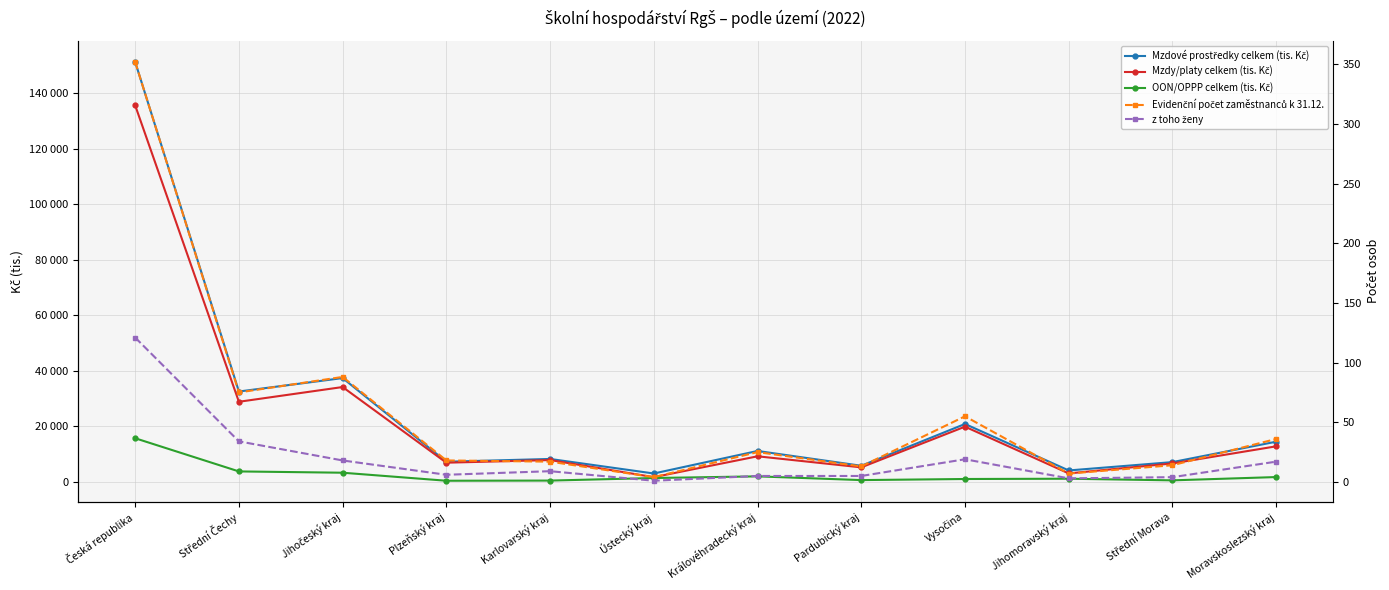

Is this an area chart (filled region under the line)?

No